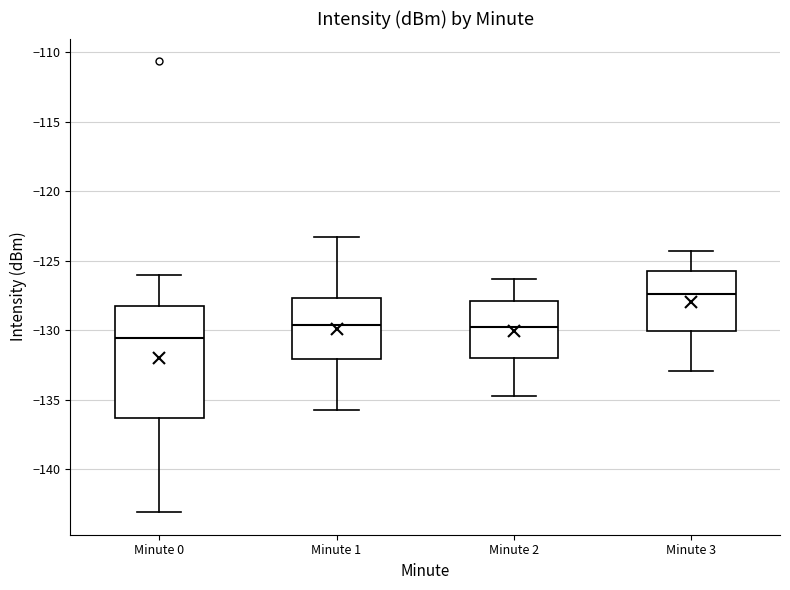

Reading left to right, transcribe this box plot: for each box, give where its median line is, the range the box spans, and where its two whiskers end, as read against the y-axis. The values are not printed on the chart, so give them approximately, as read against the axis.

Minute 0: median -130.5, box -136.5 to -128.0, whiskers -143.0 to -126.0
Minute 1: median -129.5, box -132.0 to -127.5, whiskers -135.5 to -123.5
Minute 2: median -129.5, box -132.0 to -128.0, whiskers -134.5 to -126.5
Minute 3: median -127.5, box -130.0 to -125.5, whiskers -133.0 to -124.5